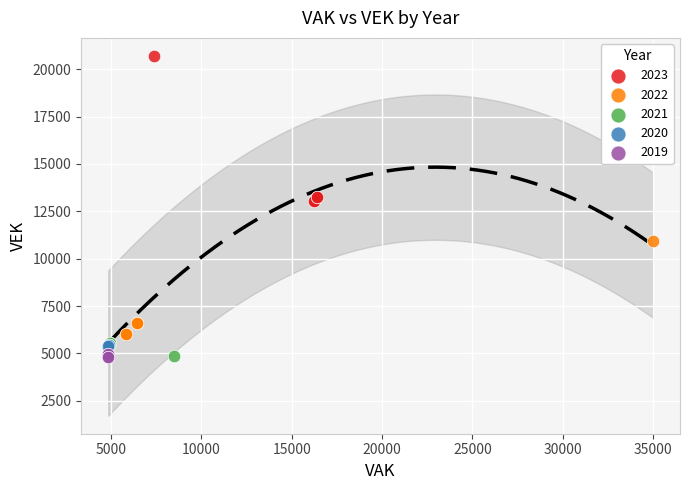

Which series contains the highest Y value?

2023